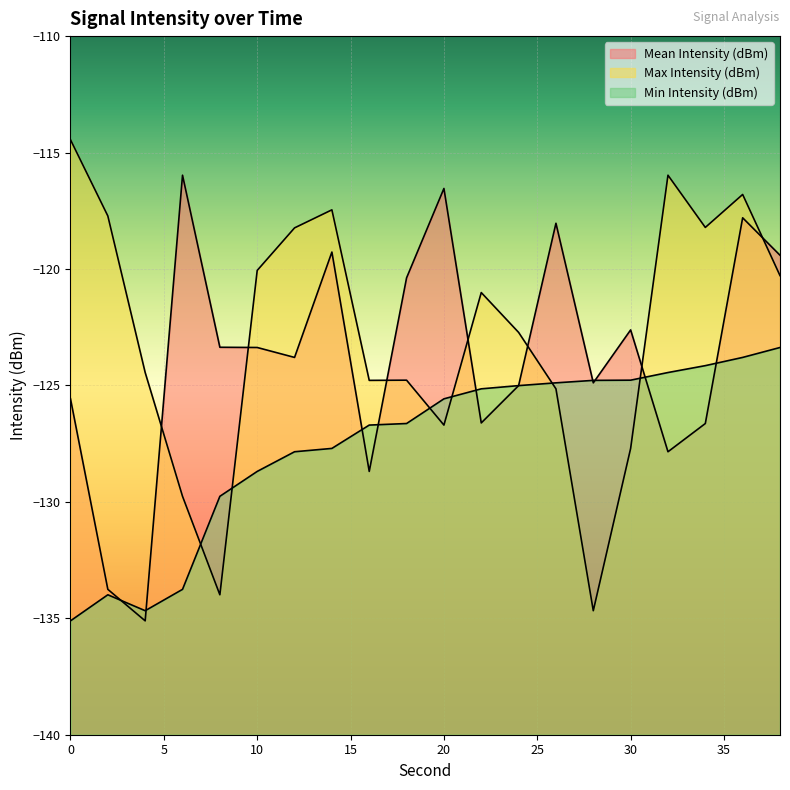

True or false: Max Intensity (dBm) and Min Intensity (dBm) cross at least once.

True